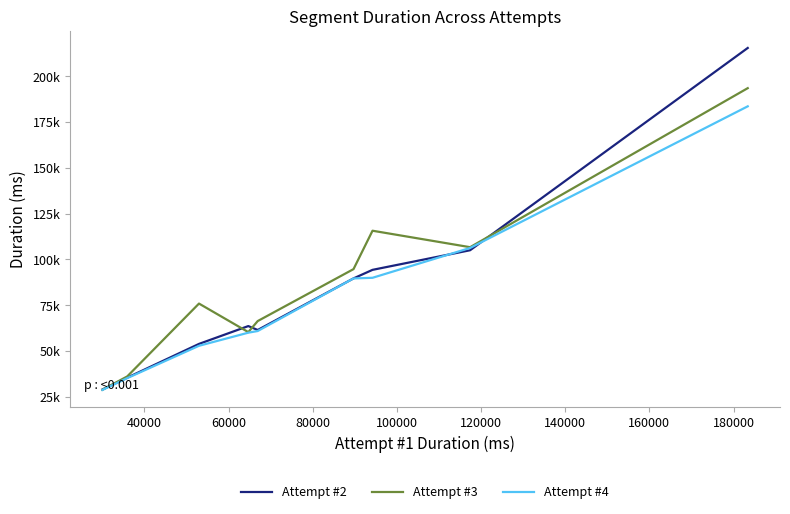

What is the average value of the Attempt #3 series?

86411